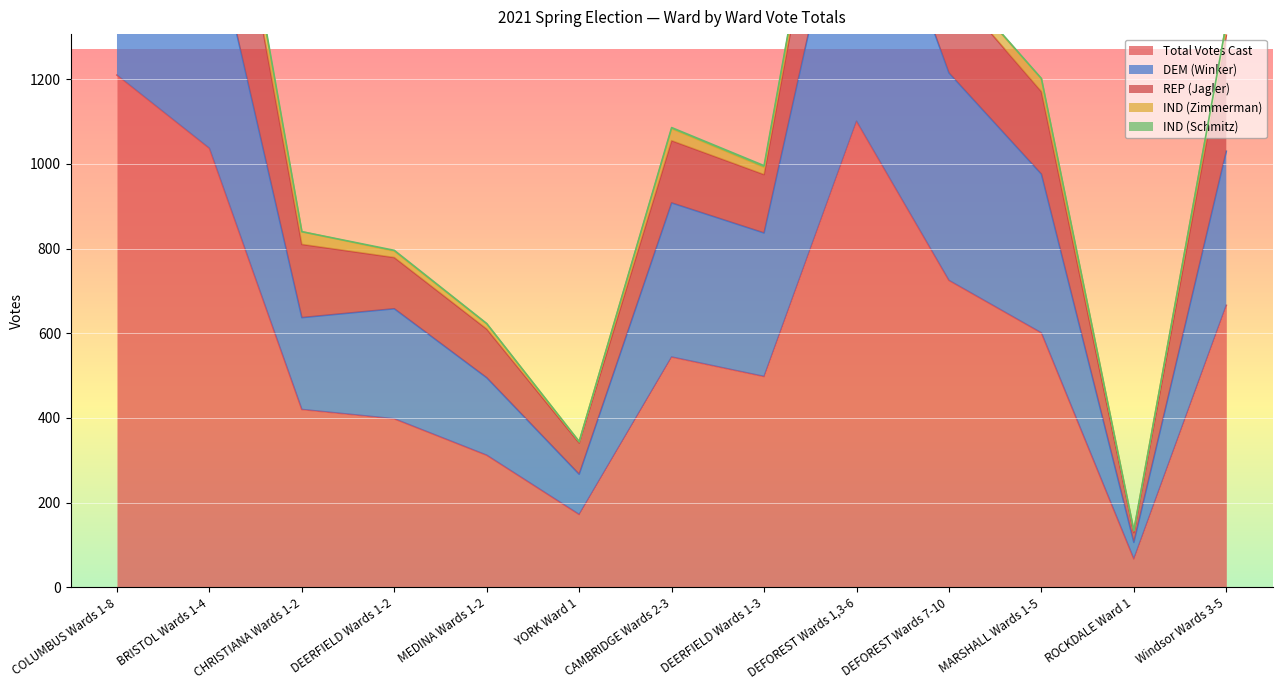

At which category does REP (Jagler) reach its first local valley?

YORK Ward 1